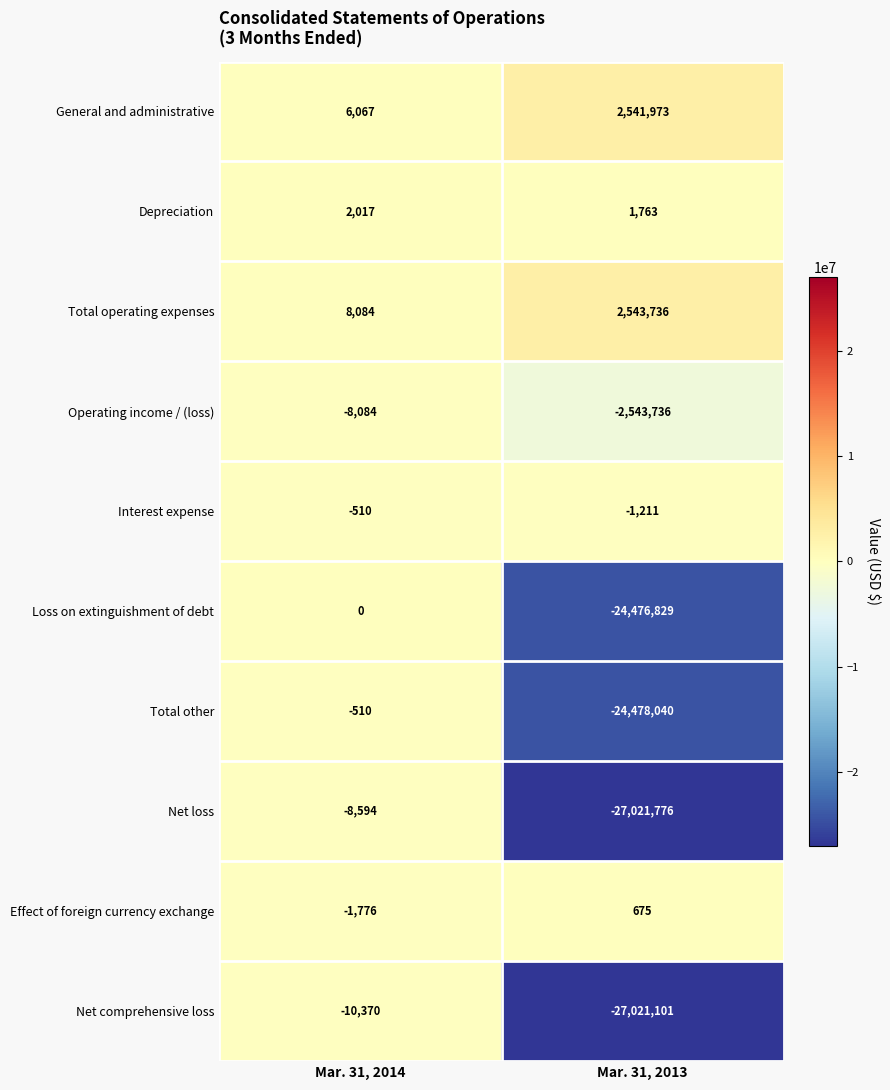

Which series has the largest total across all categories?

Total operating expenses